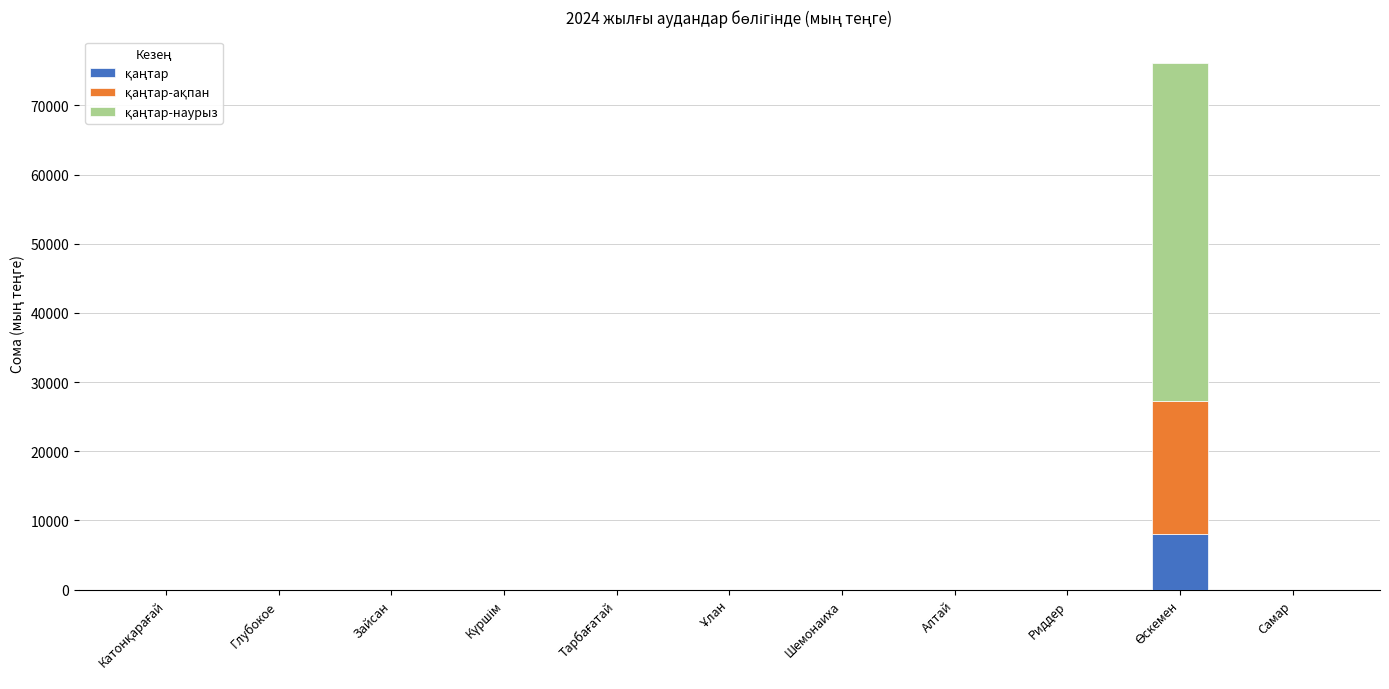

Between Зайсан and Ұлан, which is larger?

Зайсан